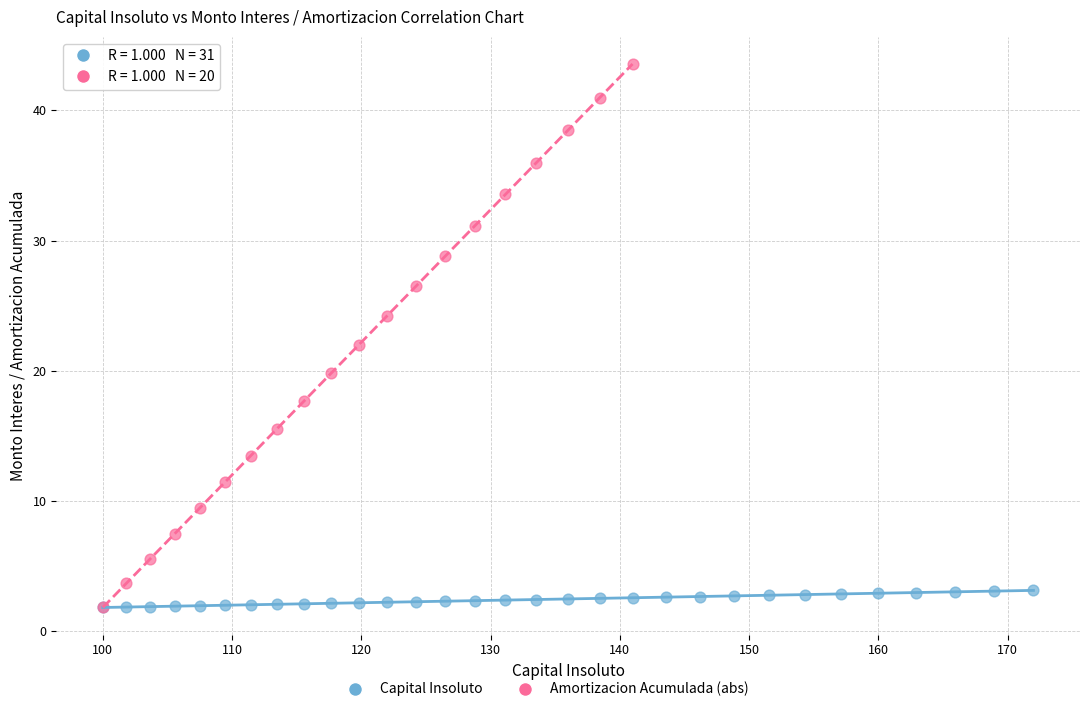

Which series reaches the maximum Y coordinate?

Amortizacion Acumulada (abs)